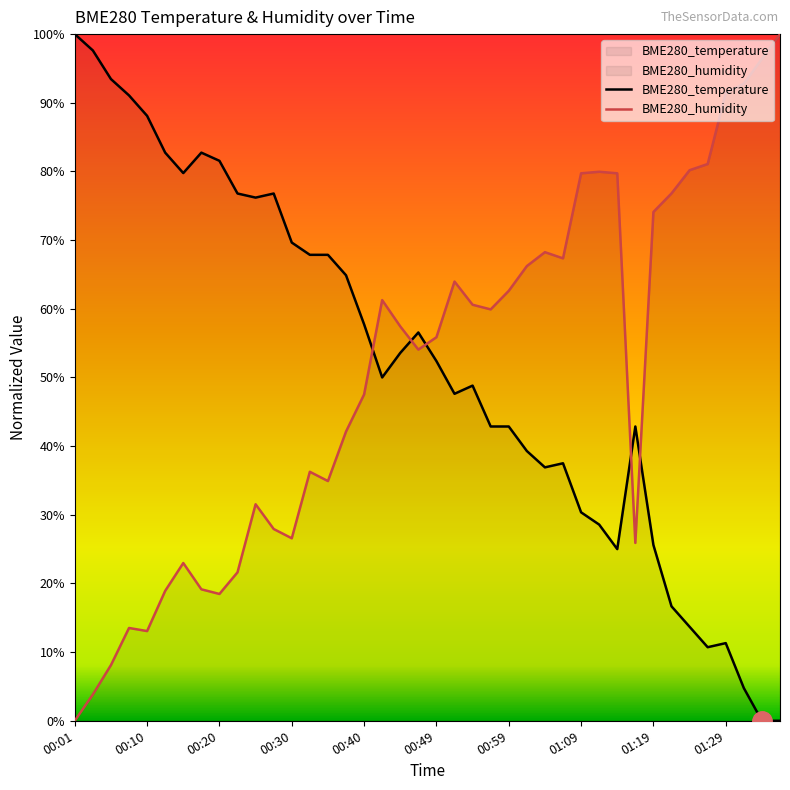

The BME280_humidity series shows 81.1 at 01:26. True or false?

True